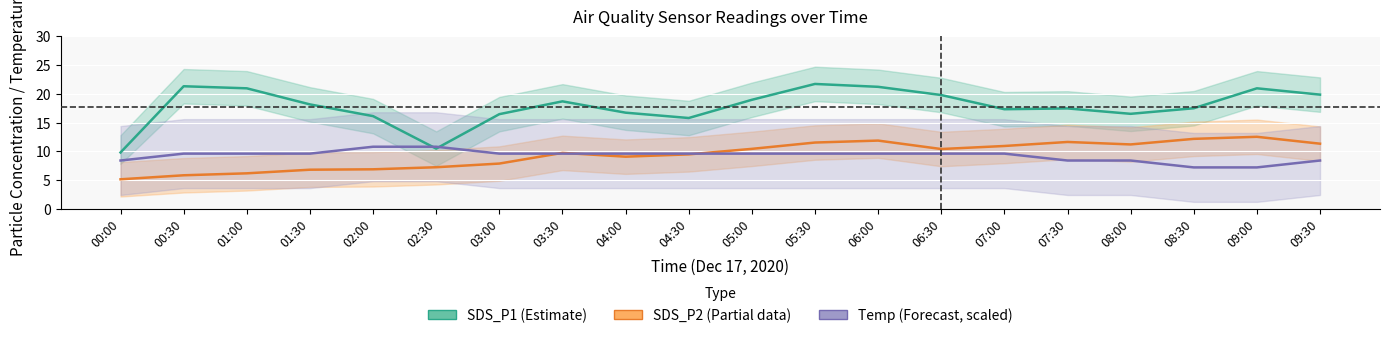

At how many categories does at least one series exceed 18?

10